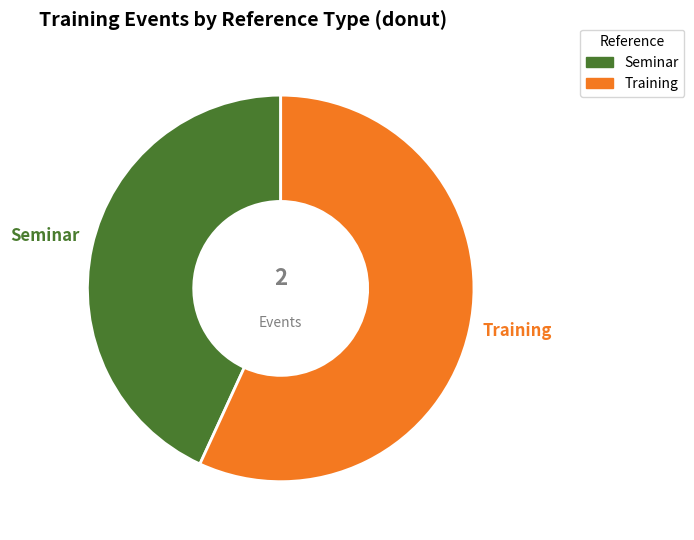

Is it true that Seminar is 43% of the pie?

True